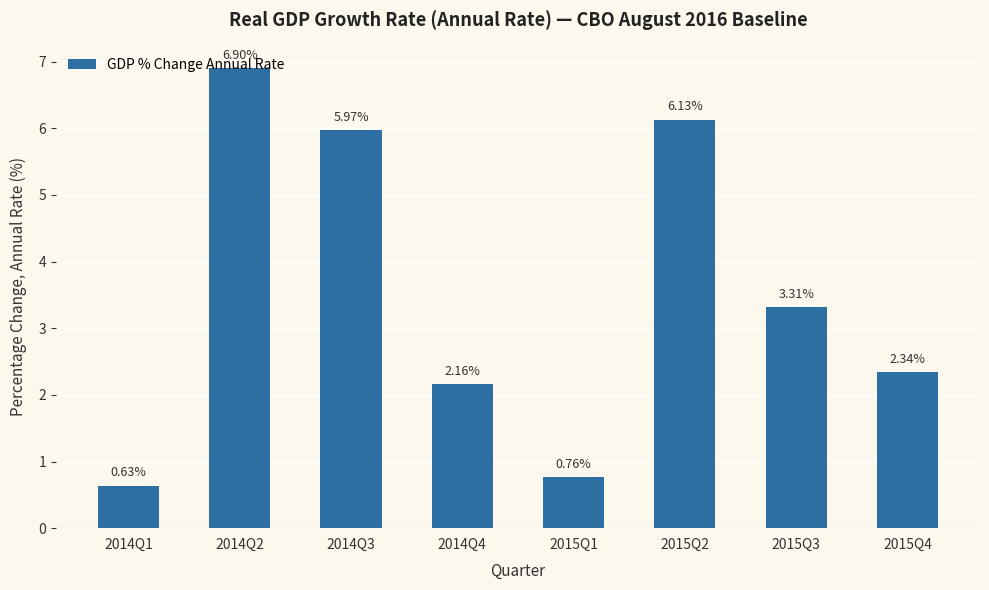

Rank the categories by value from lowest to highest.

2014Q1, 2015Q1, 2014Q4, 2015Q4, 2015Q3, 2014Q3, 2015Q2, 2014Q2